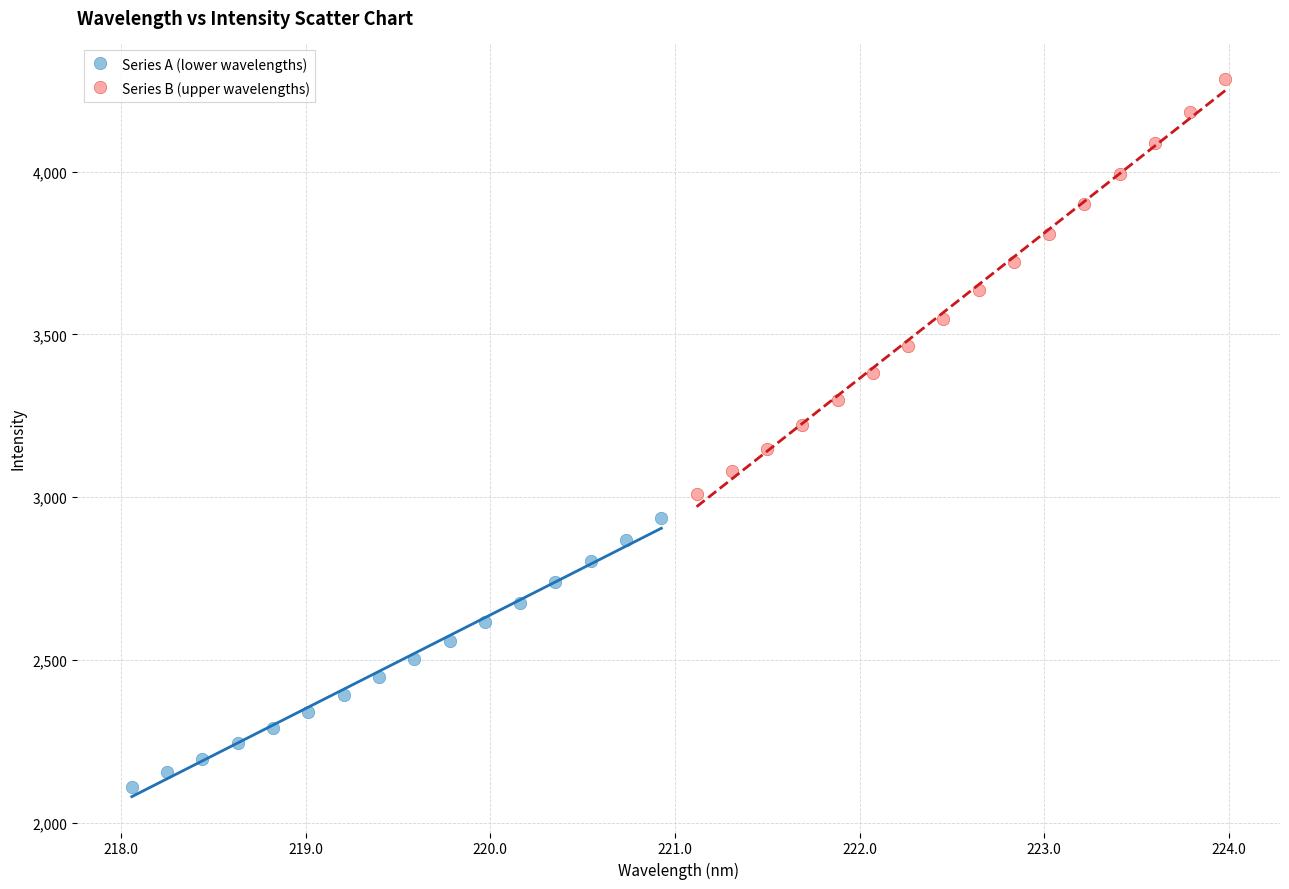

Which series contains the lowest Y value?

Series A (lower wavelengths)